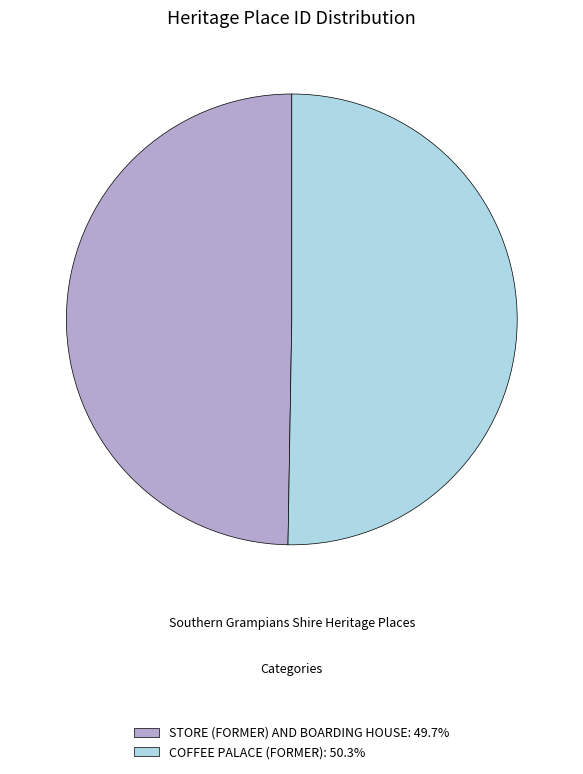

Which slice represents more than half of the pie?

COFFEE PALACE (FORMER)